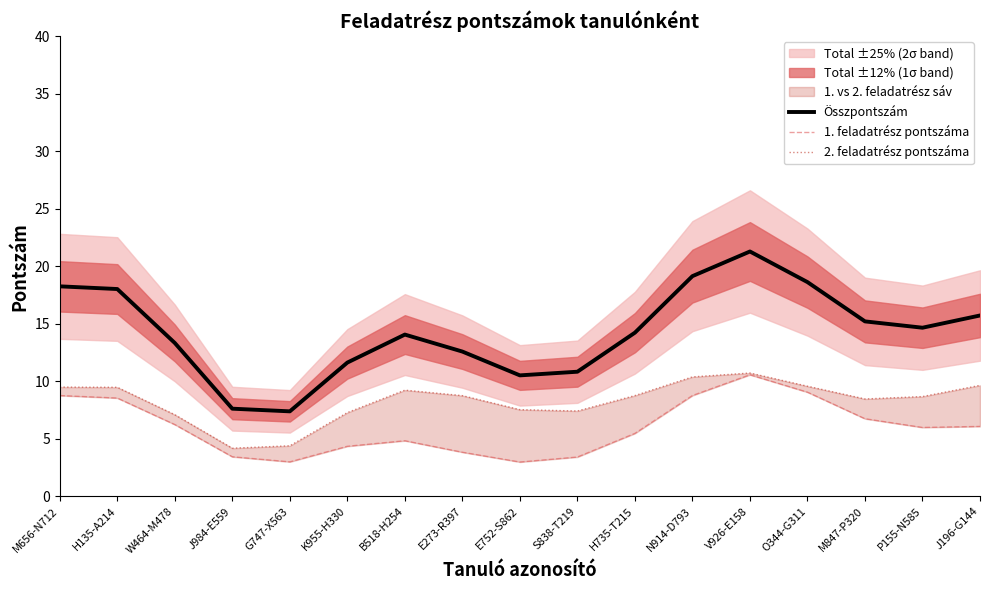

At which label is 2. feladatrész pontszáma closest to 7?

W464-M478